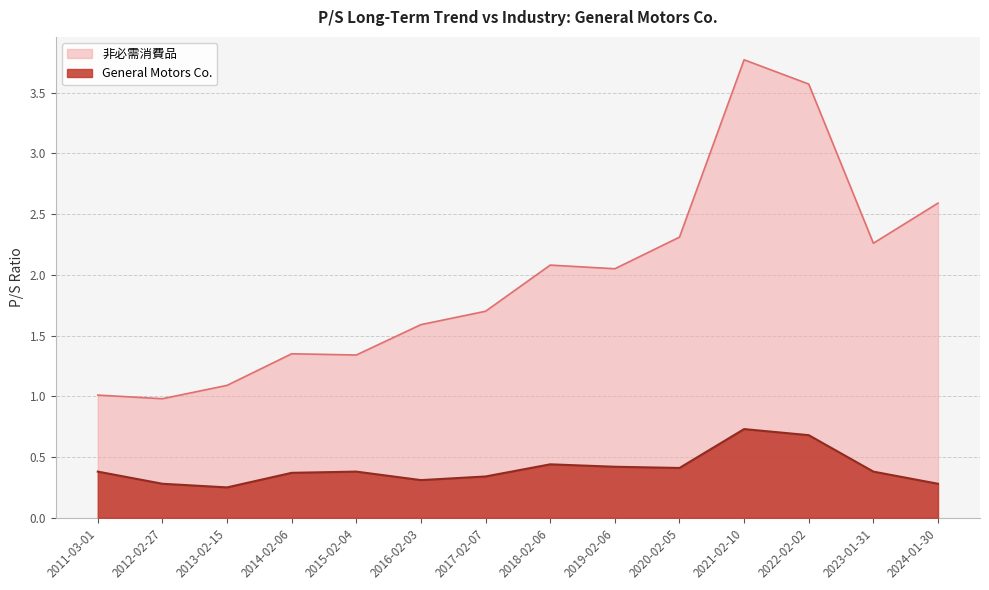

How many interior local peaks does the General Motors Co. series have?

3